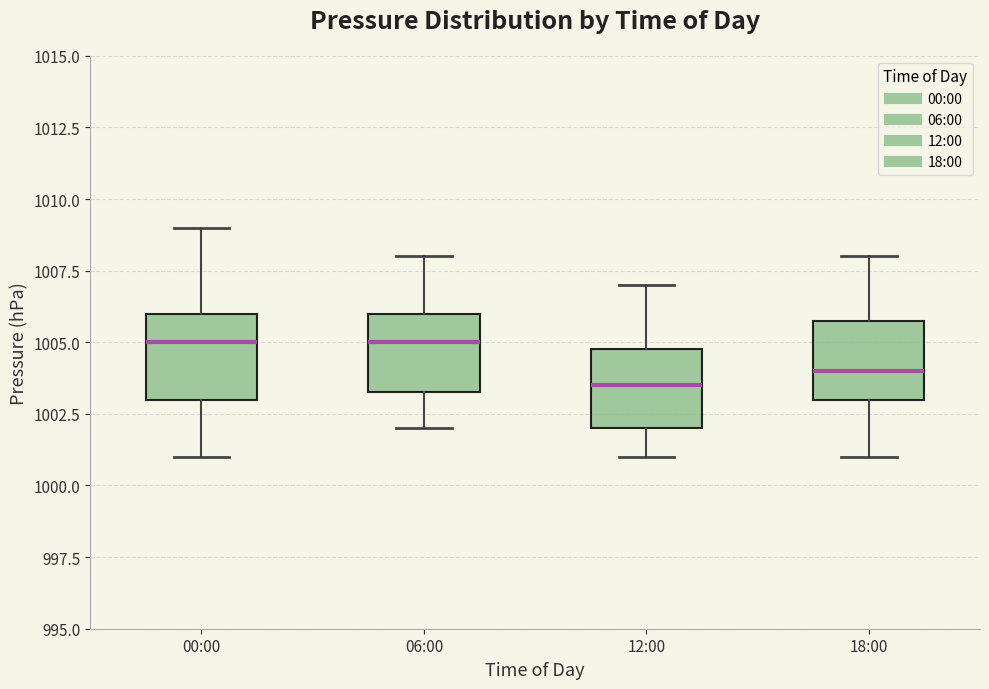

Reading left to right, read every box against the y-axis: the position of its median line, the range the box covers, and the ends of its whiskers. The values are not printed on the chart, so give them approximately, as read against the axis.

00:00: median 1005.0, box 1003.0 to 1006.0, whiskers 1001.0 to 1009.0
06:00: median 1005.0, box 1003.5 to 1006.0, whiskers 1002.0 to 1008.0
12:00: median 1003.5, box 1002.0 to 1005.0, whiskers 1001.0 to 1007.0
18:00: median 1004.0, box 1003.0 to 1006.0, whiskers 1001.0 to 1008.0